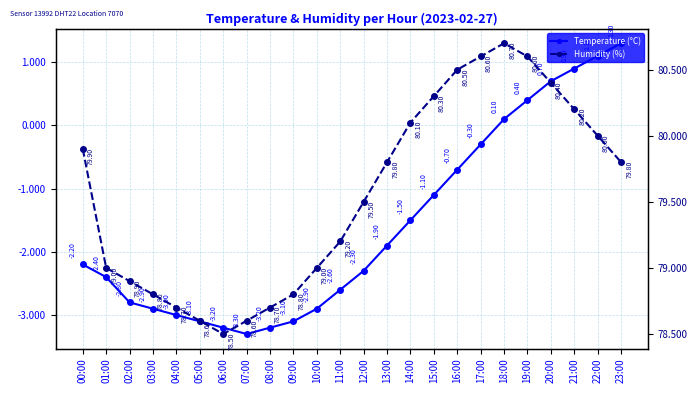

What is the approximate value of temperature at 20:00?

0.7